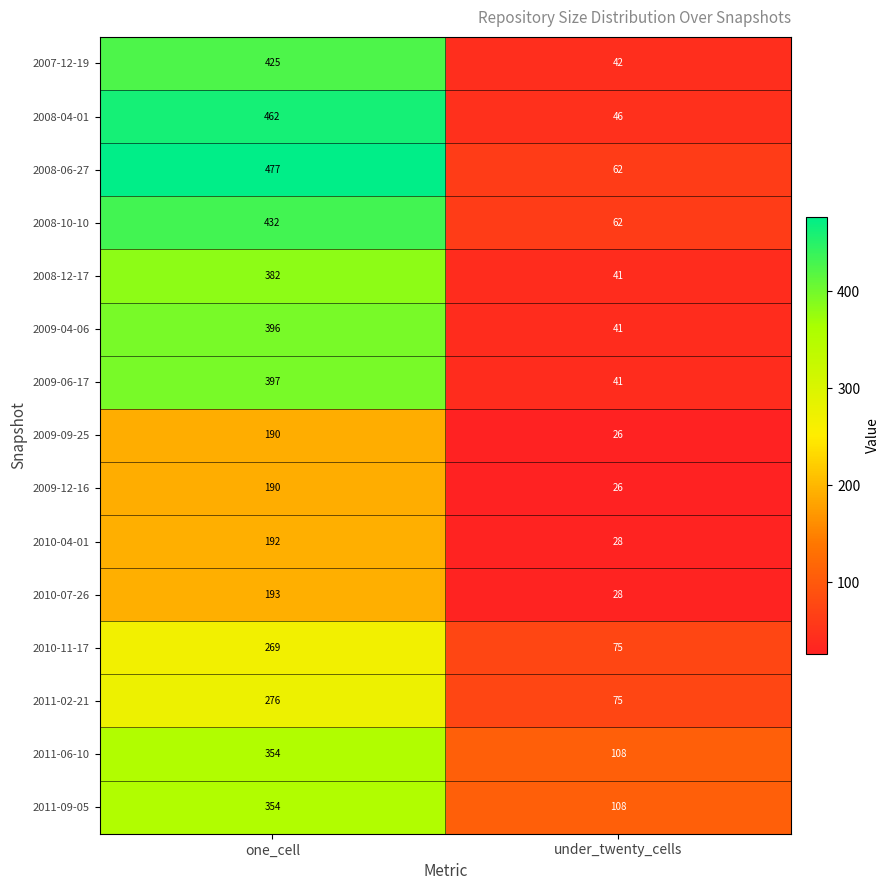

Which series has the largest range (max minus min)?

2008-04-01